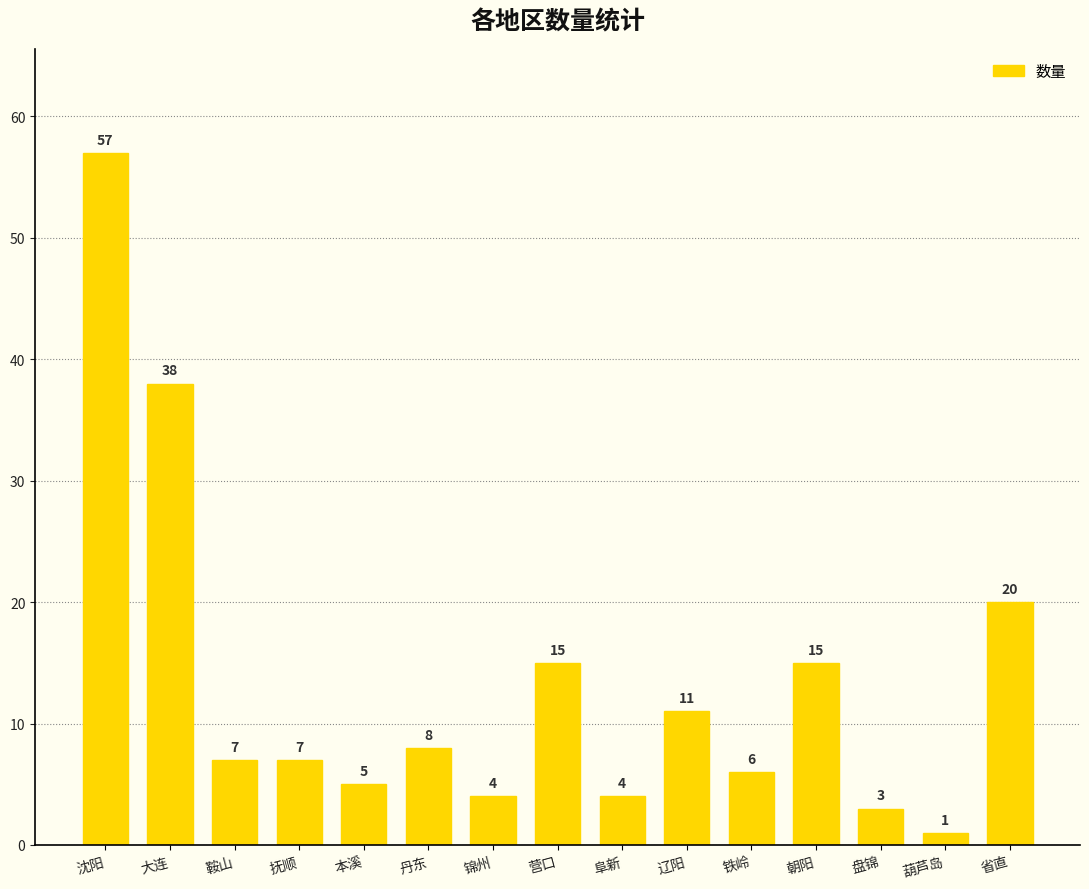

What is the ratio of the value at 鞍山 to the value at 葫芦岛?

7.0